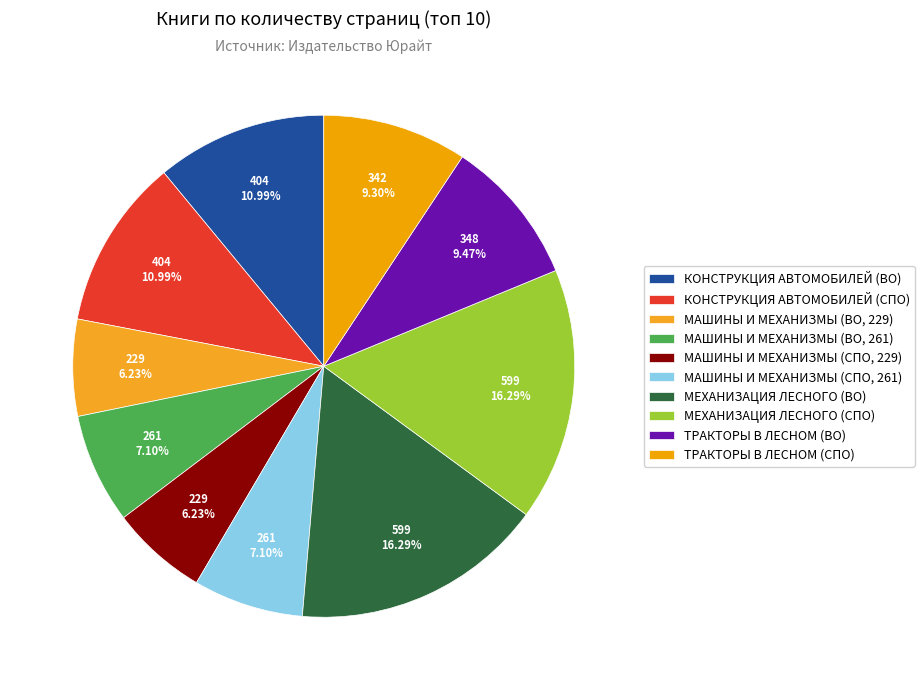

What is the ratio of the value at МЕХАНИЗАЦИЯ ЛЕСНОГО (ВО) to the value at МАШИНЫ И МЕХАНИЗМЫ (СПО, 261)?

2.3